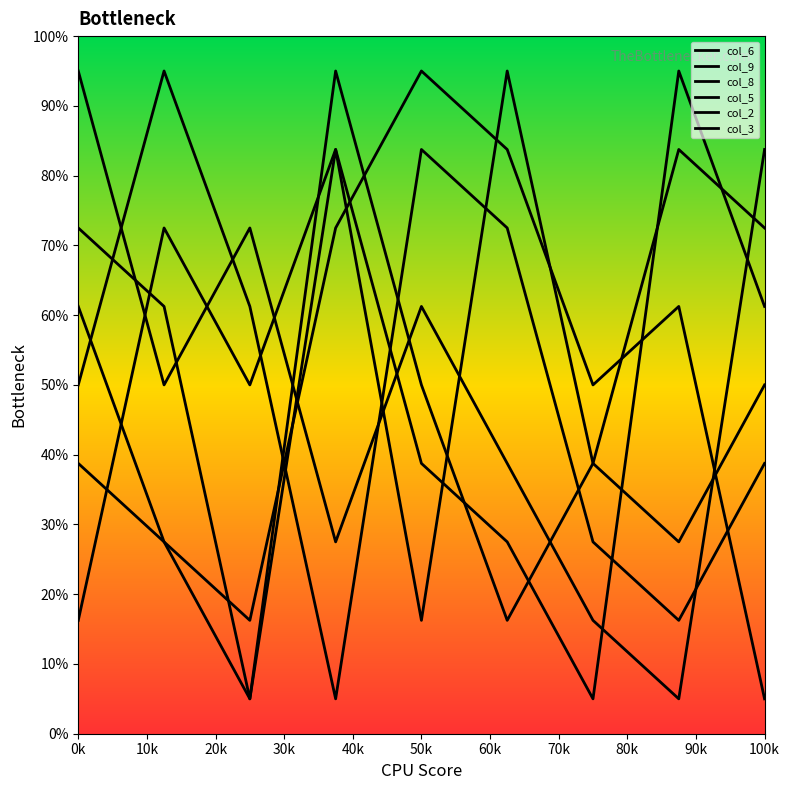

Reading left to right, extract all data points from this chart.

col_6: 72.5	61.2	5.0	83.8	16.2	95.0	38.8	27.5	50.0
col_9: 38.8	27.5	16.2	72.5	95.0	83.8	50.0	61.2	5.0
col_8: 95.0	50.0	72.5	27.5	61.2	38.8	16.2	5.0	83.8
col_5: 50.0	95.0	61.2	5.0	83.8	72.5	27.5	16.2	38.8
col_2: 61.2	27.5	5.0	95.0	50.0	16.2	38.8	83.8	72.5
col_3: 16.2	72.5	50.0	83.8	38.8	27.5	5.0	95.0	61.2